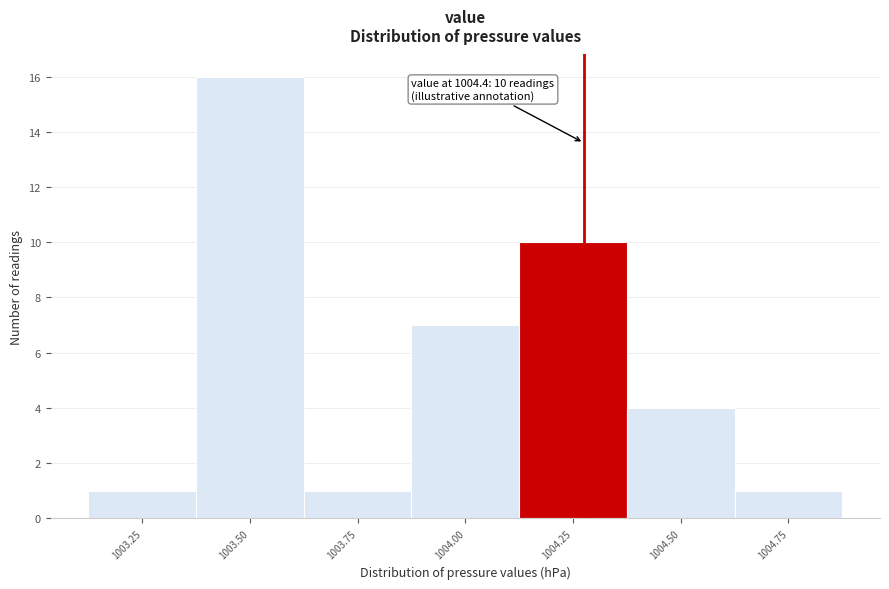

Reading right to left, transcribe all the data shown in this chart.

1004.75=1	1004.50=4	1004.25=10	1004.00=7	1003.75=1	1003.50=16	1003.25=1